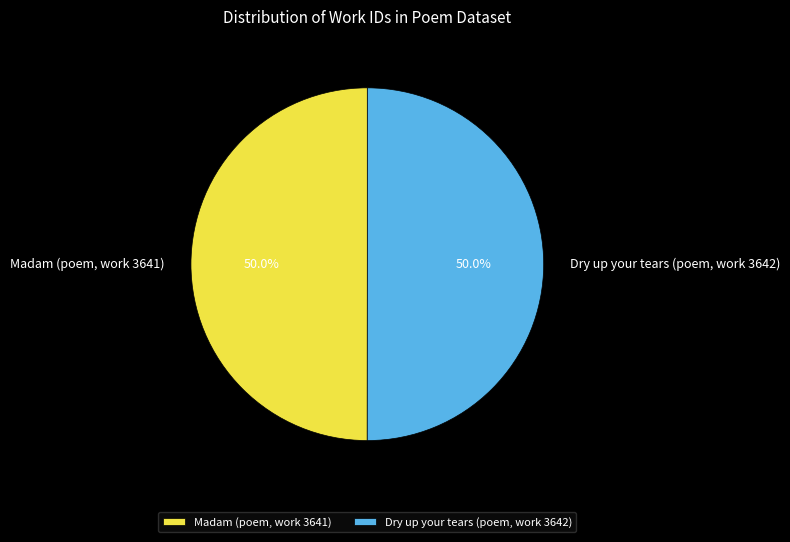

To the nearest percent, what portion does Dry up your tears (poem, work 3642) represent?

50%